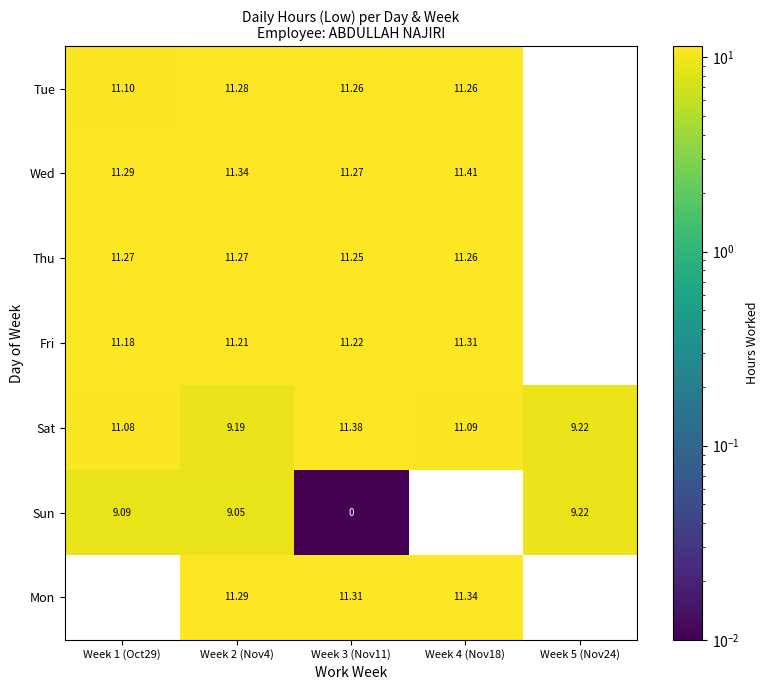

Is the value of Tue at Week 1 (Oct29) greater than the value of Wed at Week 2 (Nov4)?

No